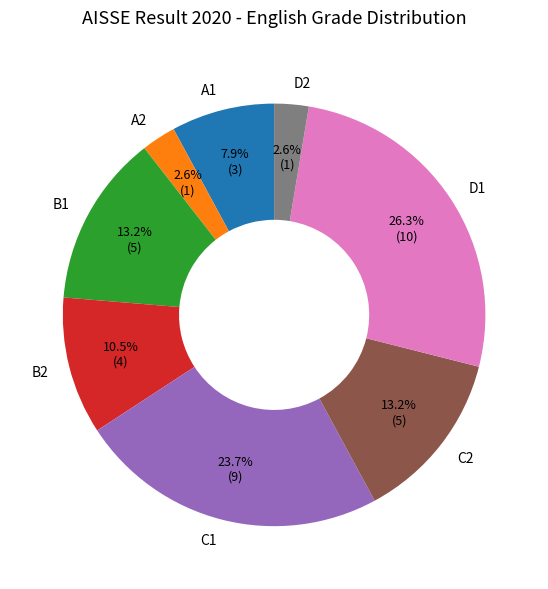

Does C2 represent more than half of the total?

No